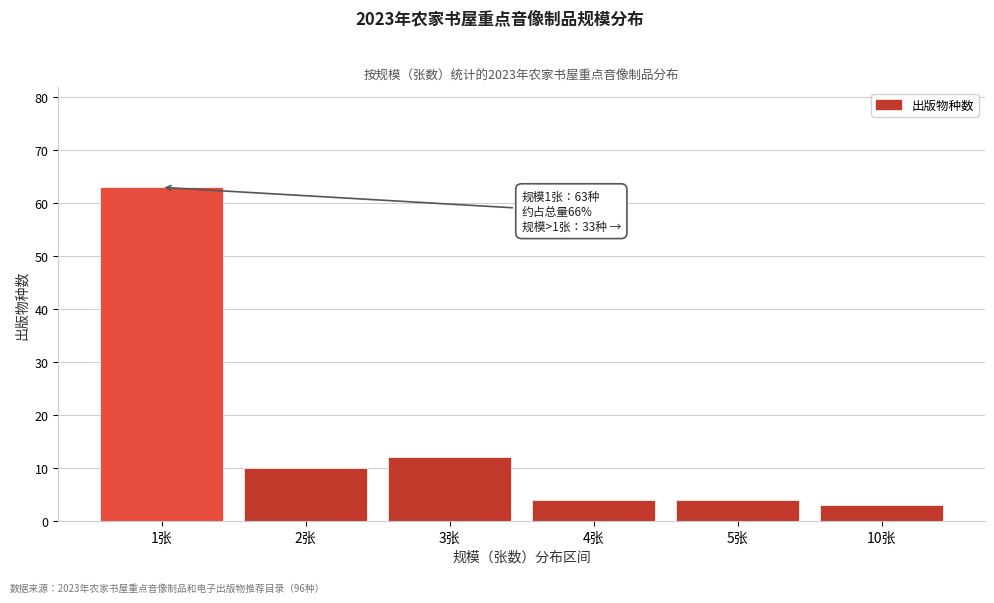

Reading left to right, extract all data points from this chart.

63	10	12	4	4	3